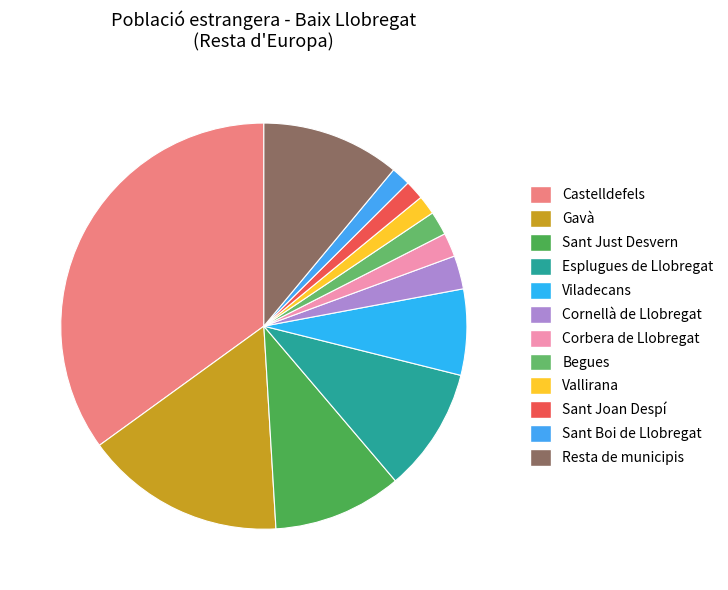

Does Viladecans represent more than half of the total?

No